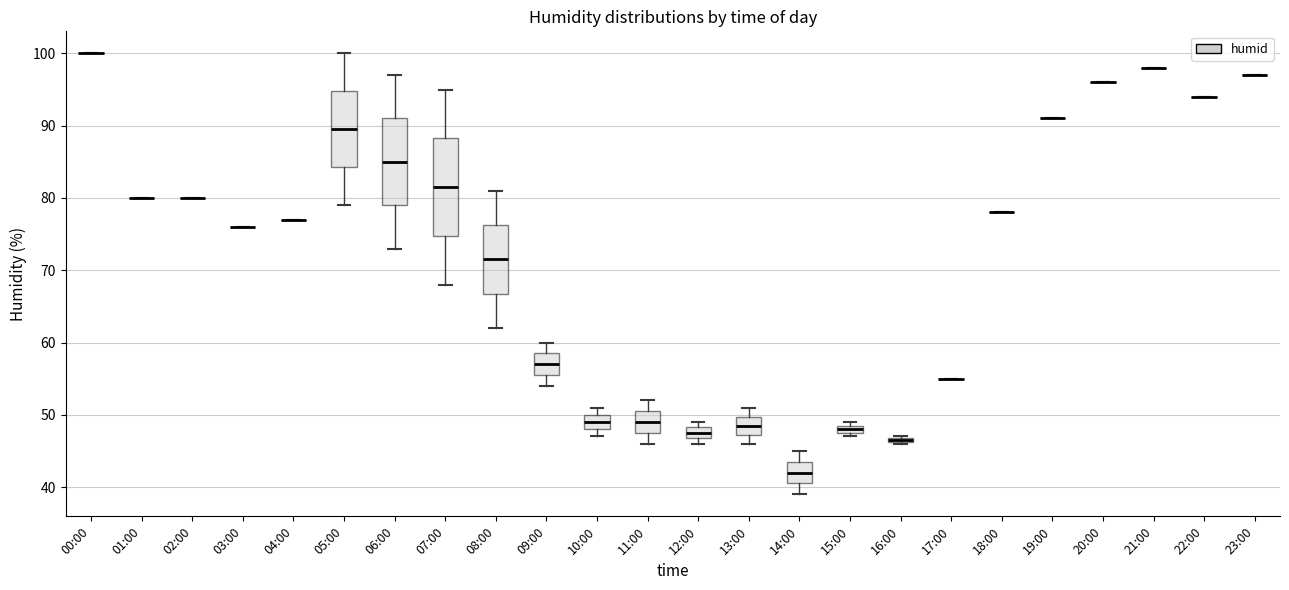

Where is the lower edge of the box for 16:00 on the y-axis? The values are not printed on the chart, so give them approximately, as read against the axis.

46